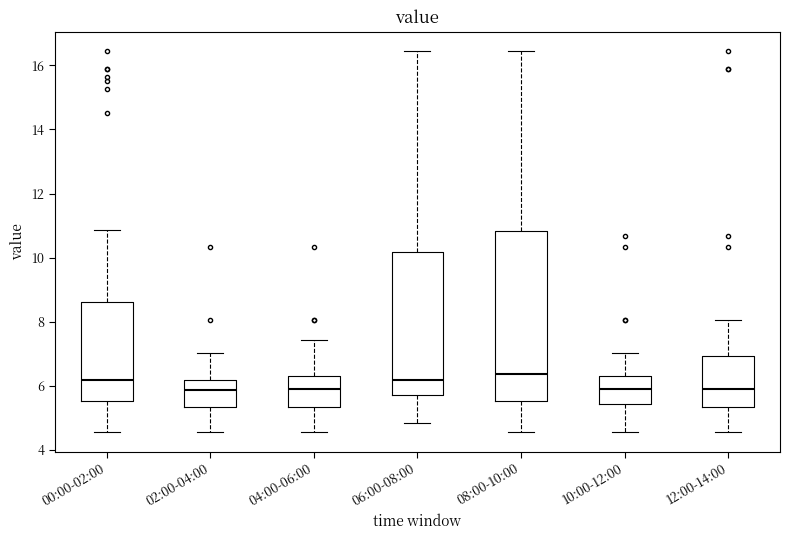

Where does the median line of the box for 02:00-04:00 sit on the y-axis? The values are not printed on the chart, so give them approximately, as read against the axis.

5.8